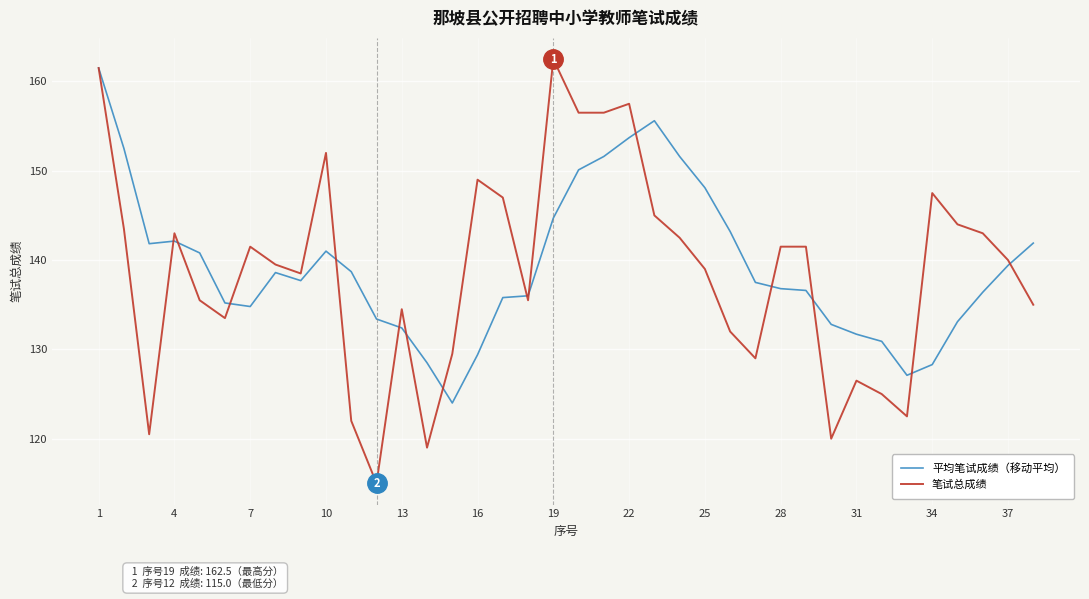

Which series has the widest spread of values?

笔试总成绩